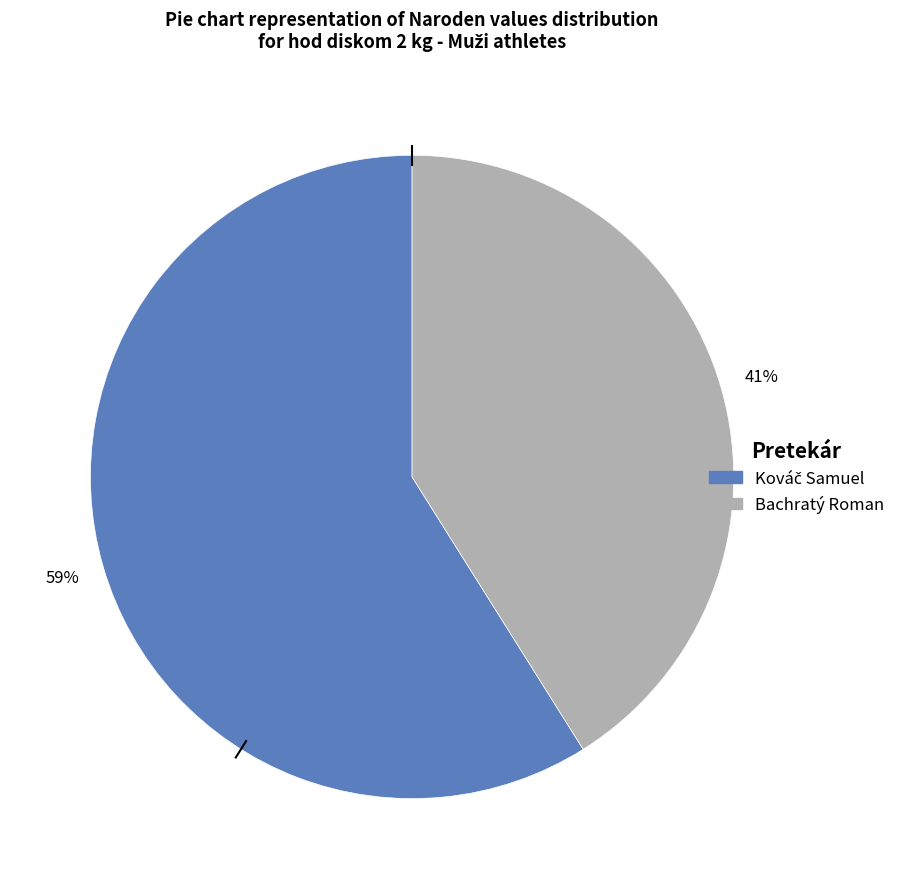

To the nearest percent, what is the difference between the largest and smallest slice percentages?

18%